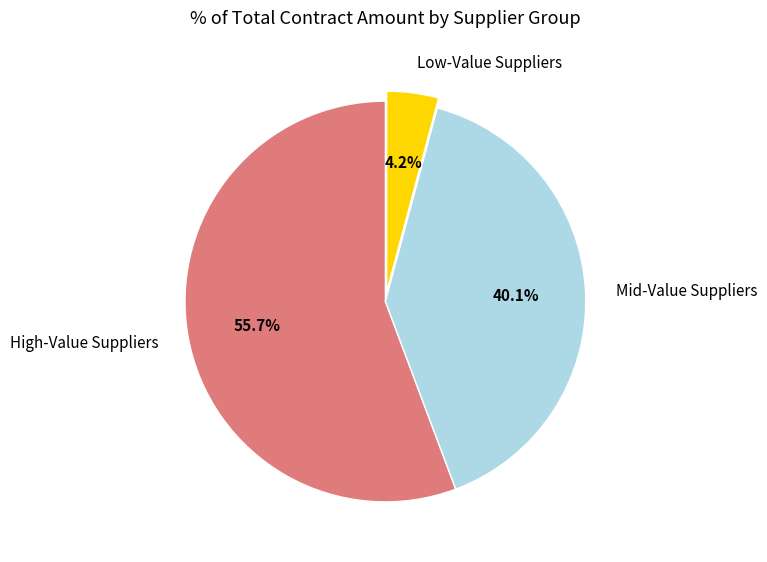

To the nearest percent, what is the average slice percentage?

33%